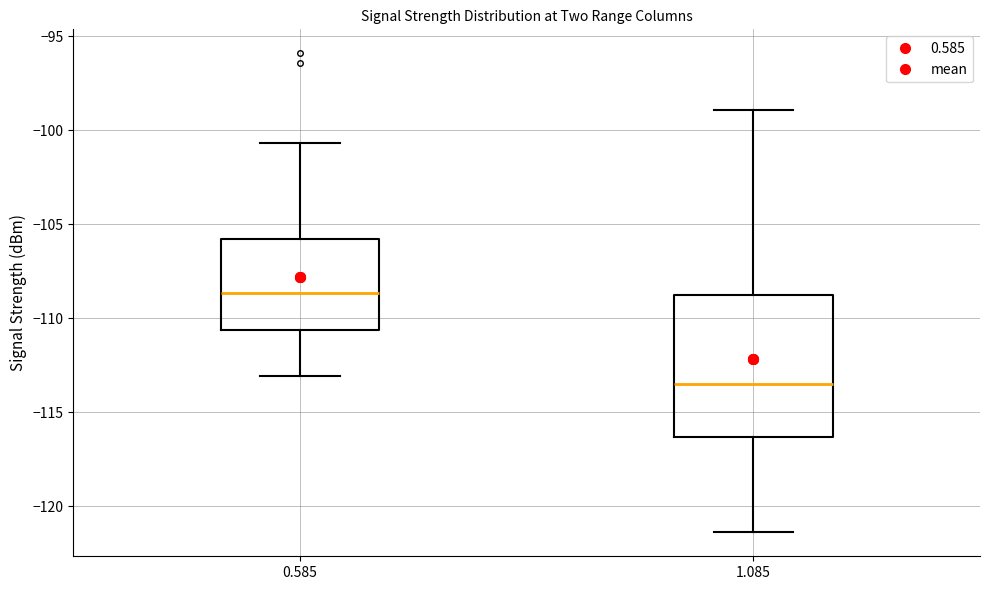

Reading left to right, transcribe this box plot: for each box, give where its median line is, the range the box spans, and where its two whiskers end, as read against the y-axis. The values are not printed on the chart, so give them approximately, as read against the axis.

0.585: median -108.5, box -110.5 to -106.0, whiskers -113.0 to -100.5
1.085: median -113.5, box -116.5 to -108.5, whiskers -121.5 to -99.0